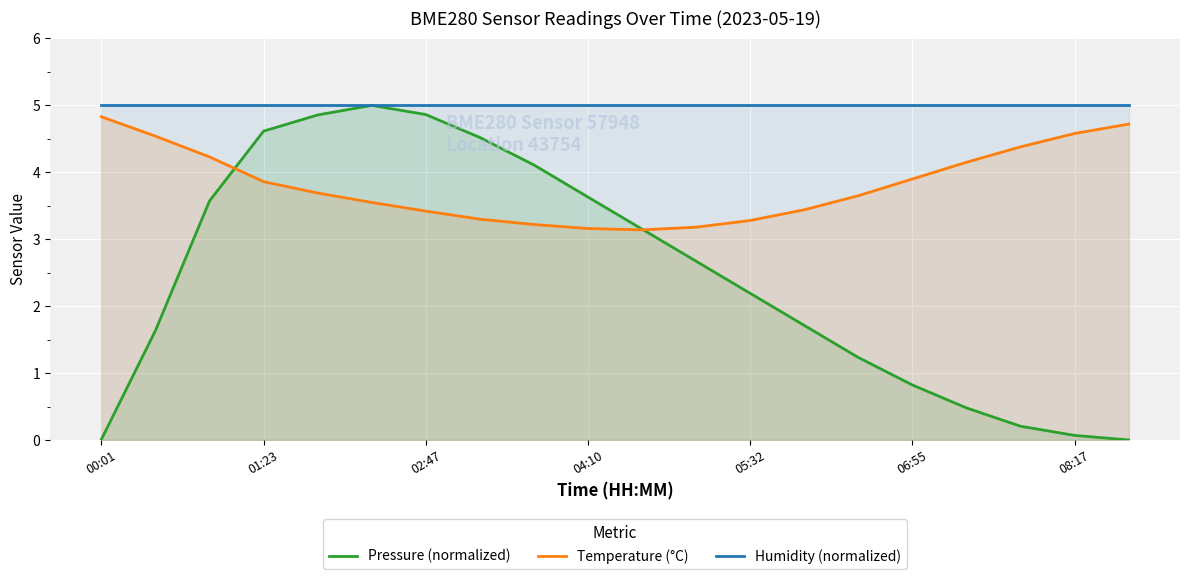

What is the difference between the maximum and minimum values in the Temperature (°C) series?

1.7